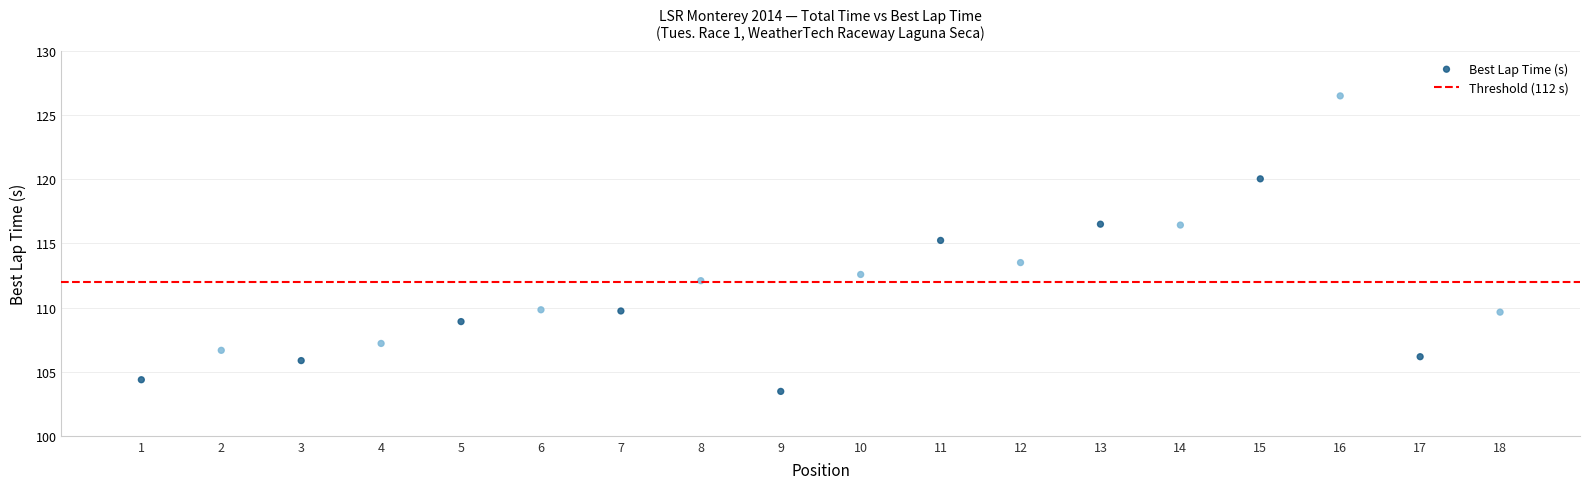

What is the range of X values (max minus min)?

17.0